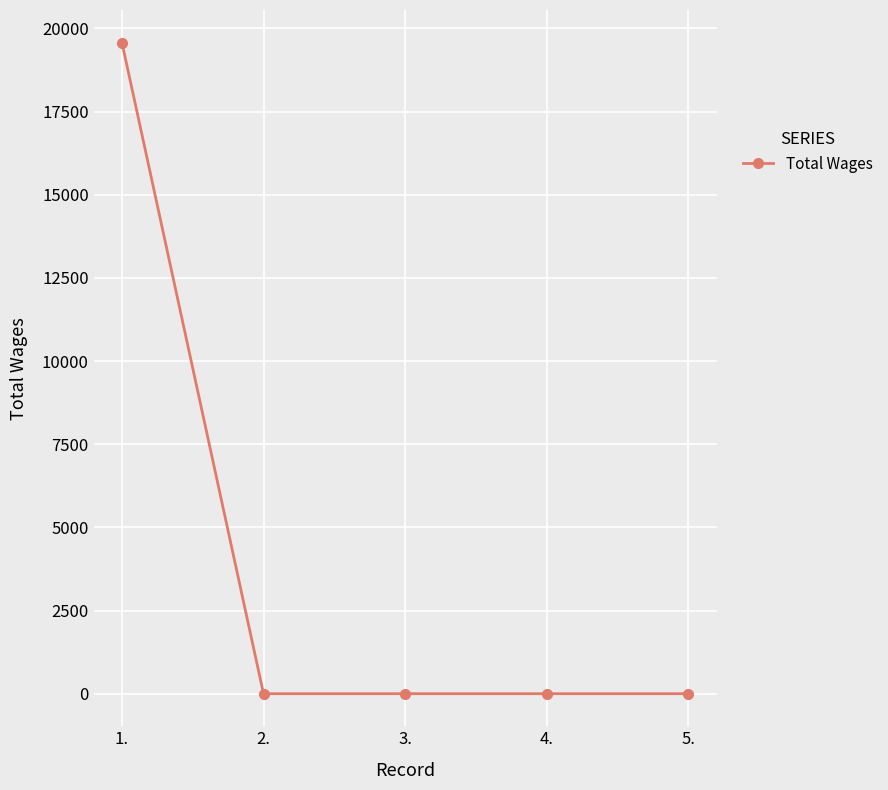

What position from the left is 3.?

3